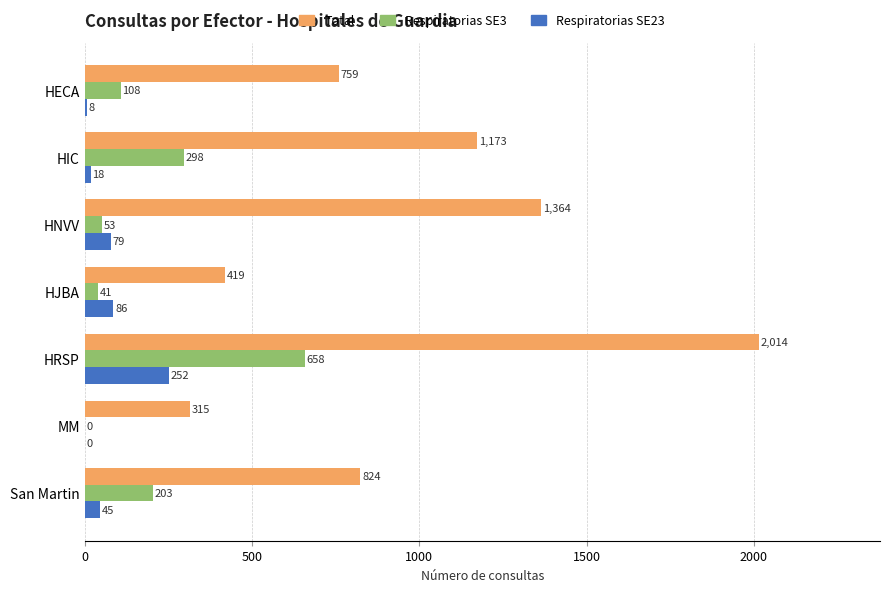

Which series has the largest total across all categories?

Total